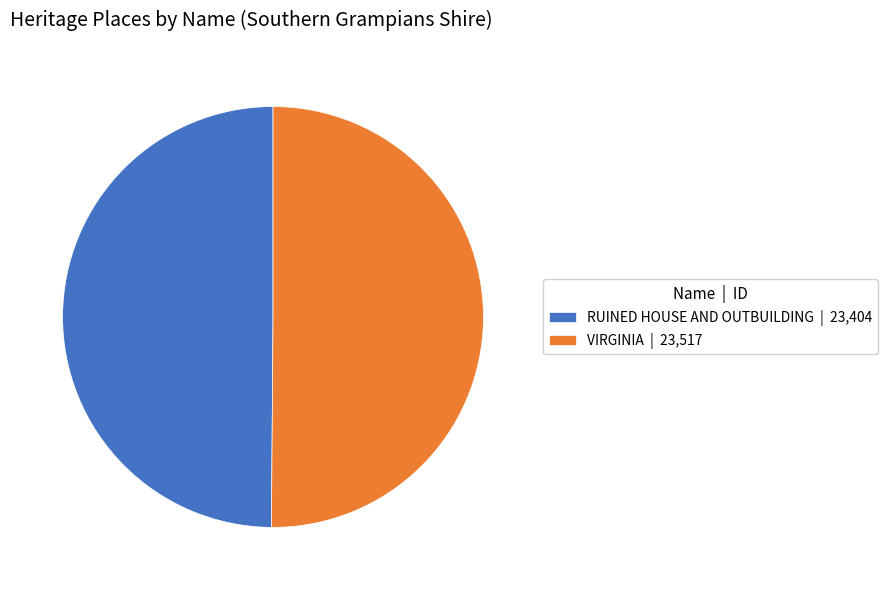

Is it true that RUINED HOUSE AND OUTBUILDING | 23,404 is 55% of the pie?

False